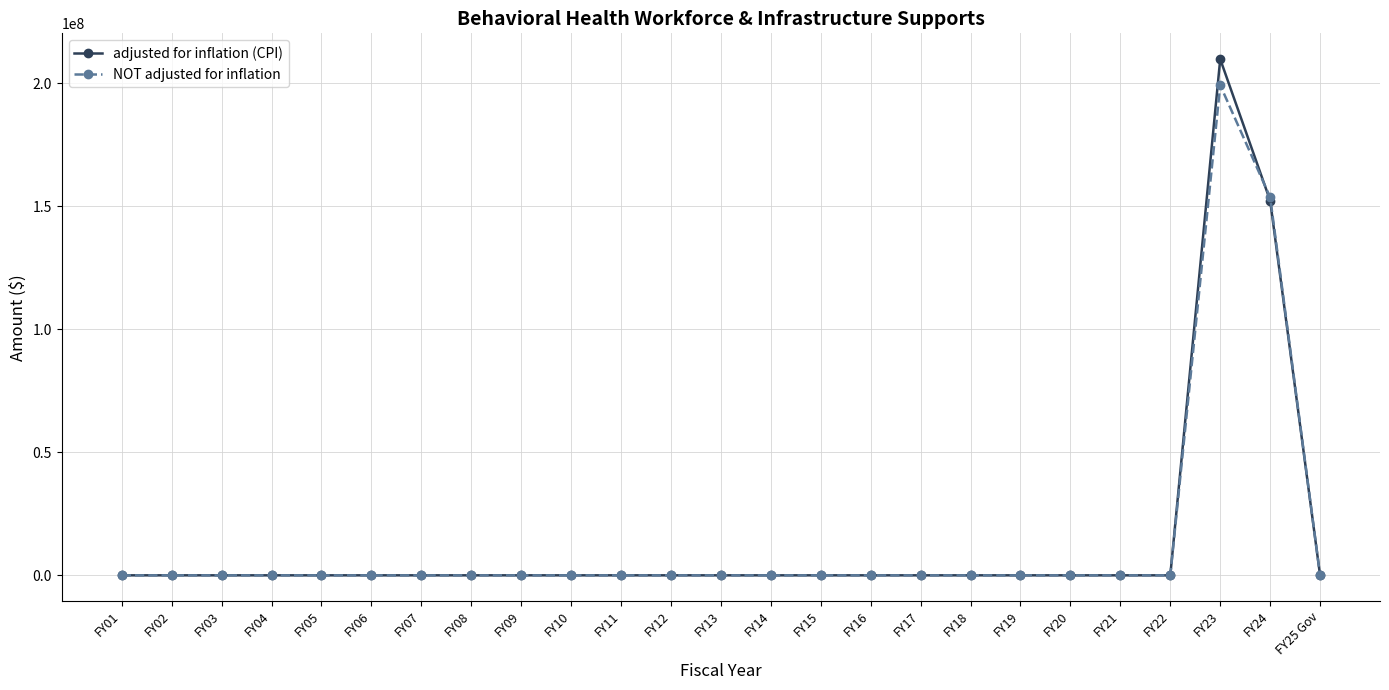

The value of adjusted for inflation (CPI) at FY17 is 0. True or false?

True